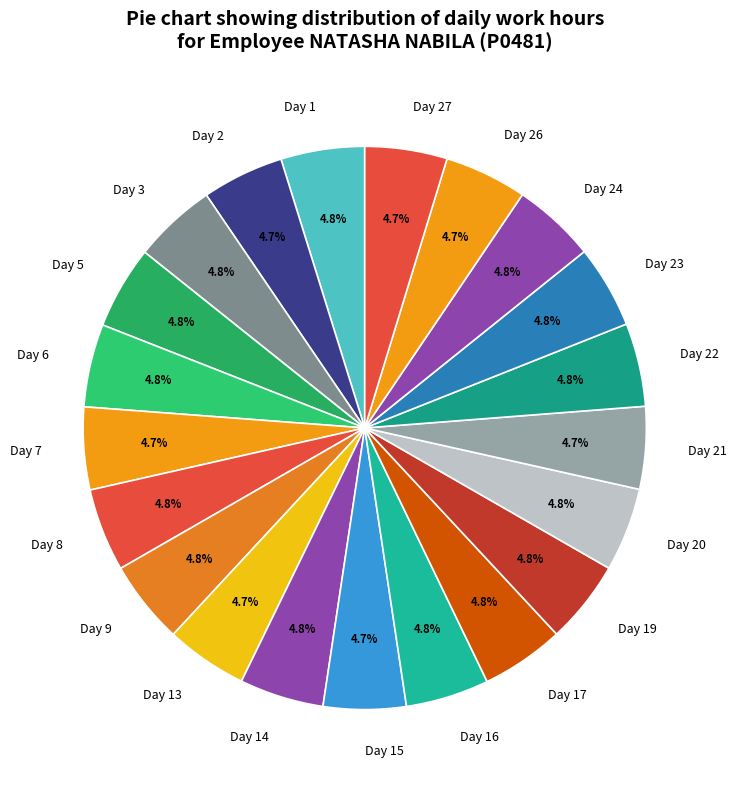

True or false: Day 2 accounts for 5% of the total.

True